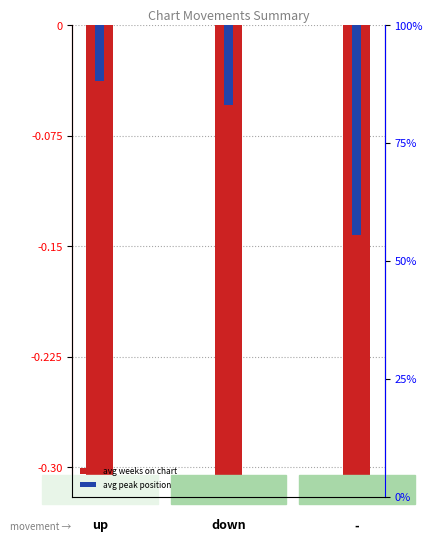

At how many categories does at least one series exceed -1?

3